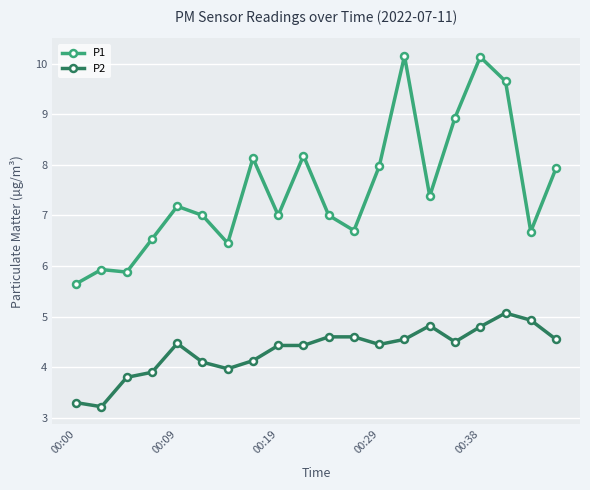

True or false: P1 and P2 intersect in this chart.

False